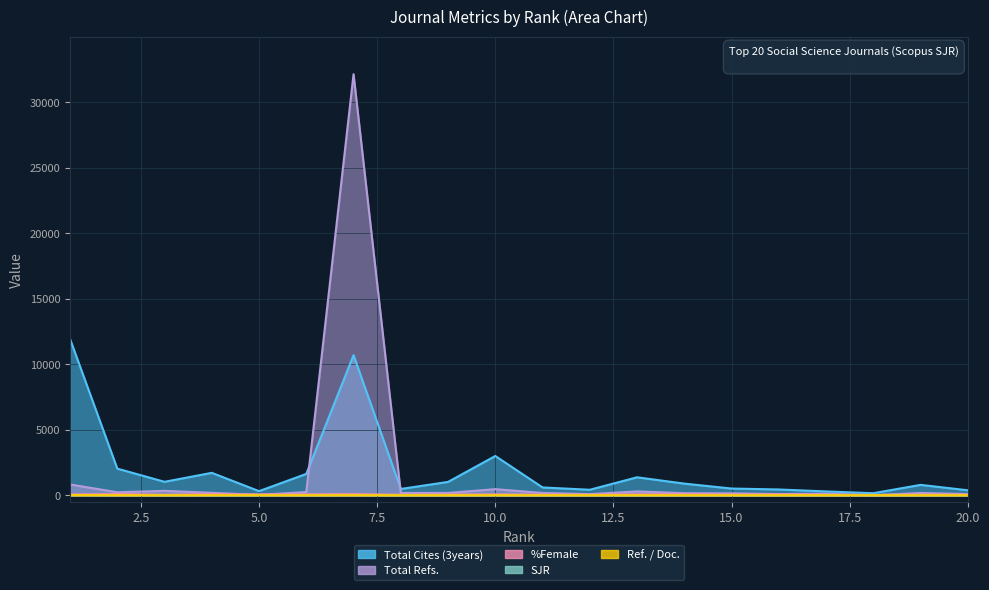

At which category does Total Refs. reach its first local peak?

3